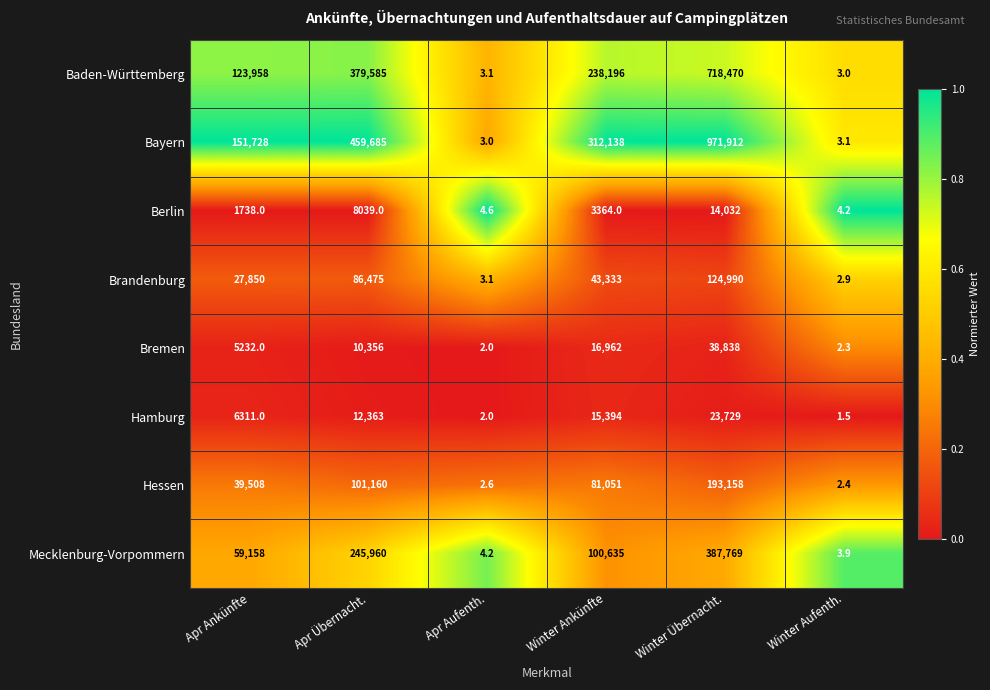

The value of Mecklenburg-Vorpommern at Winter Ankünfte is 167811.0. True or false?

False